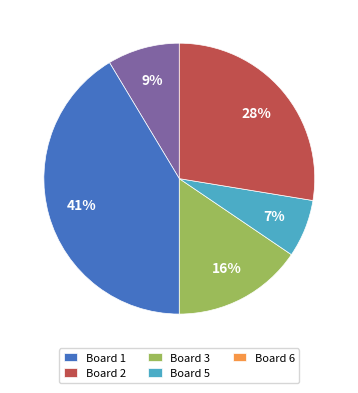

To the nearest percent, what is the combined percentage of Board 2 and Board 1?

50%